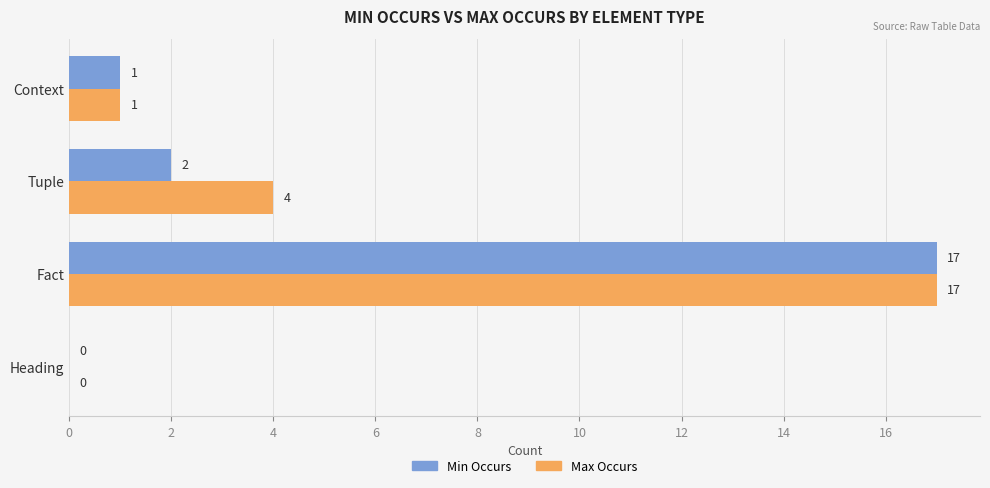

At which label is Min Occurs closest to 8?

Tuple